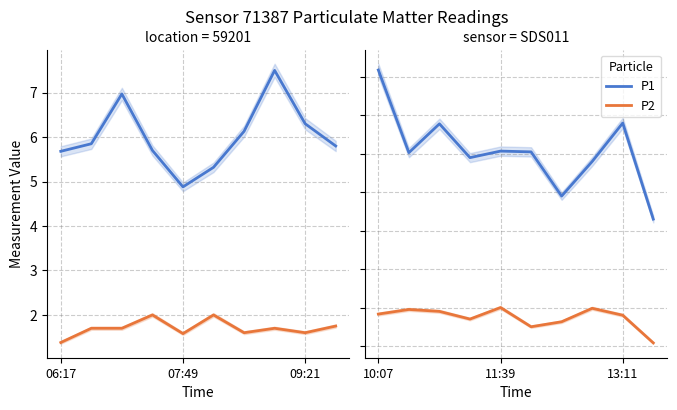

What is the total value across all series at 13:11?

8.6